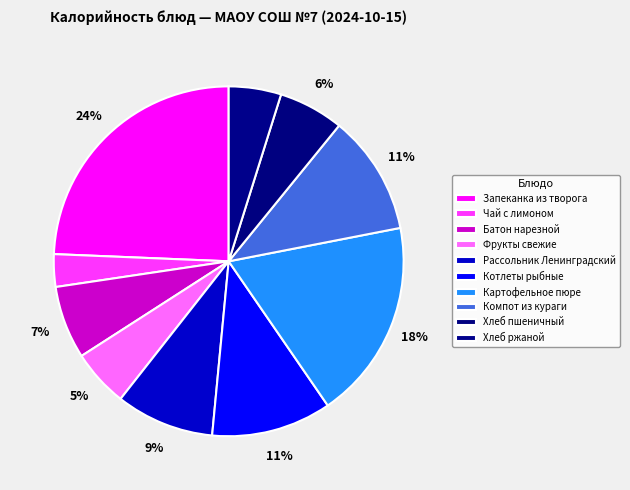

Count the number of slices in the pie.

10